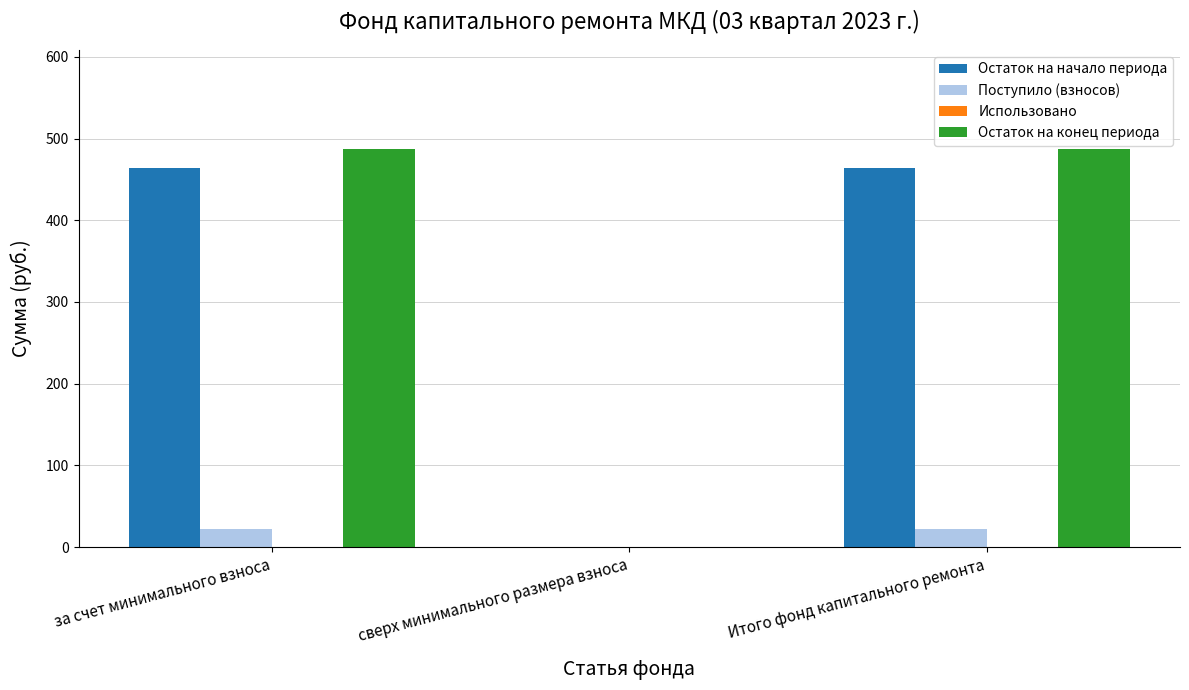

What is the sum of all Поступило (взносов) values?

44.5